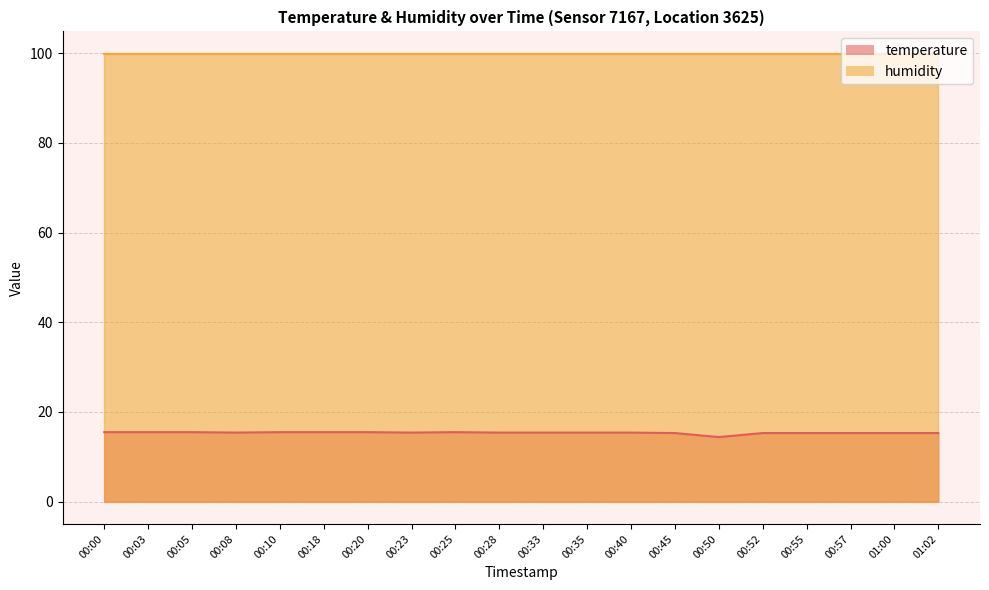

What is the label of the 14th point from the left?

00:45